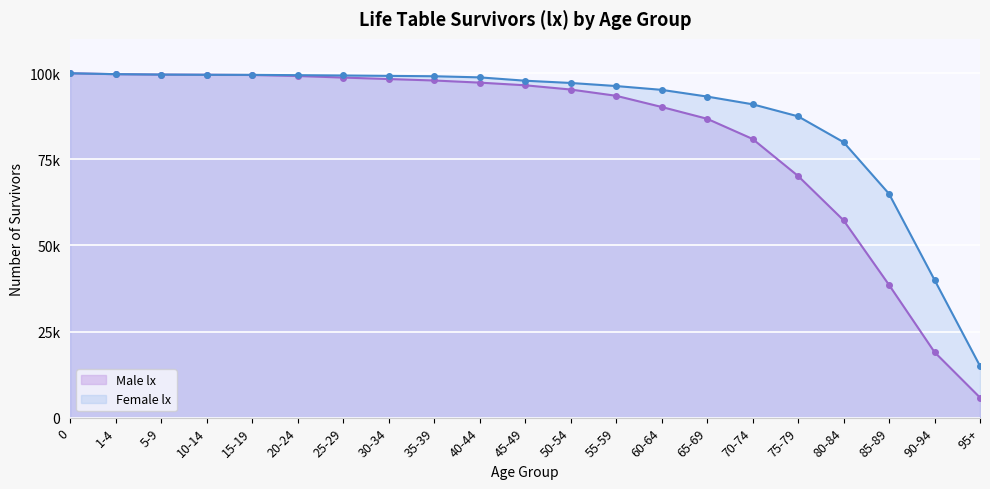

What is the lowest value of the Female lx series?

15000